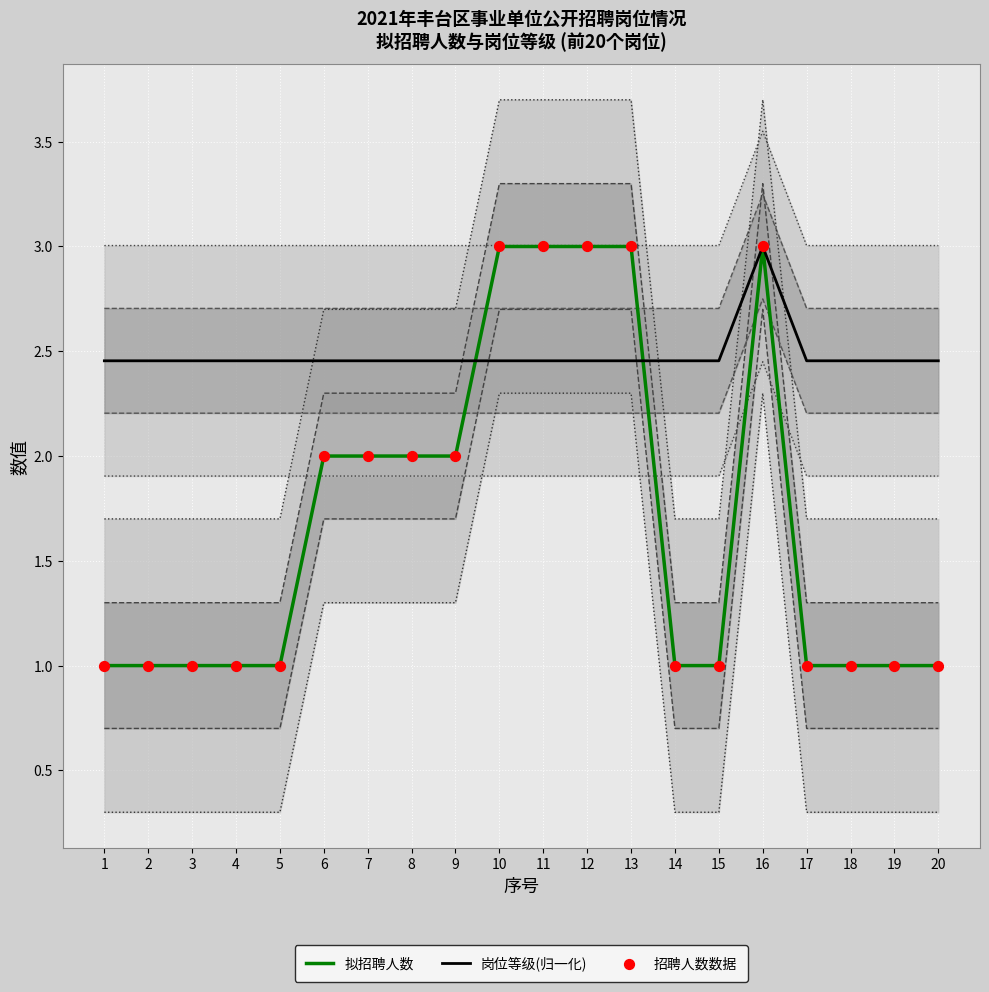

Which series has the widest spread of Y values?

拟招聘人数